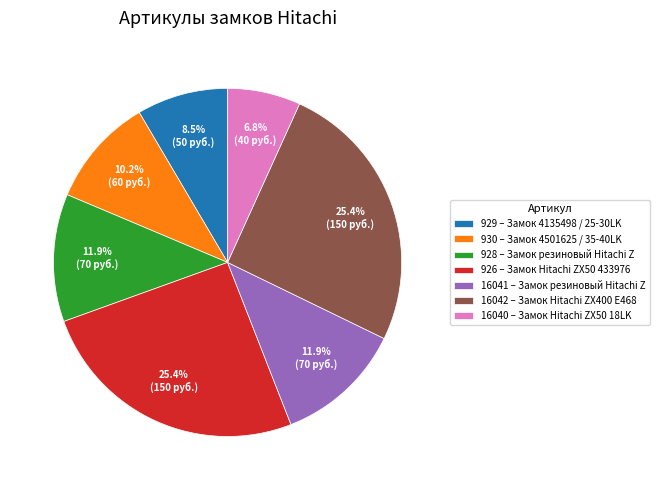

Does 926 – Замок Hitachi ZX50 433976 represent more than half of the total?

No